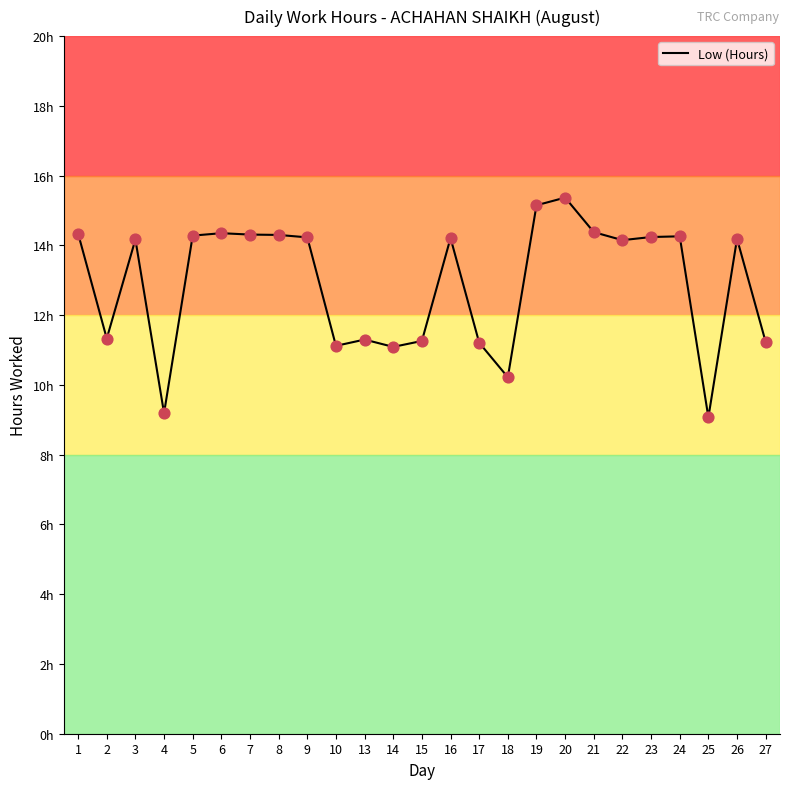

Between 2 and 24, which is larger?

24